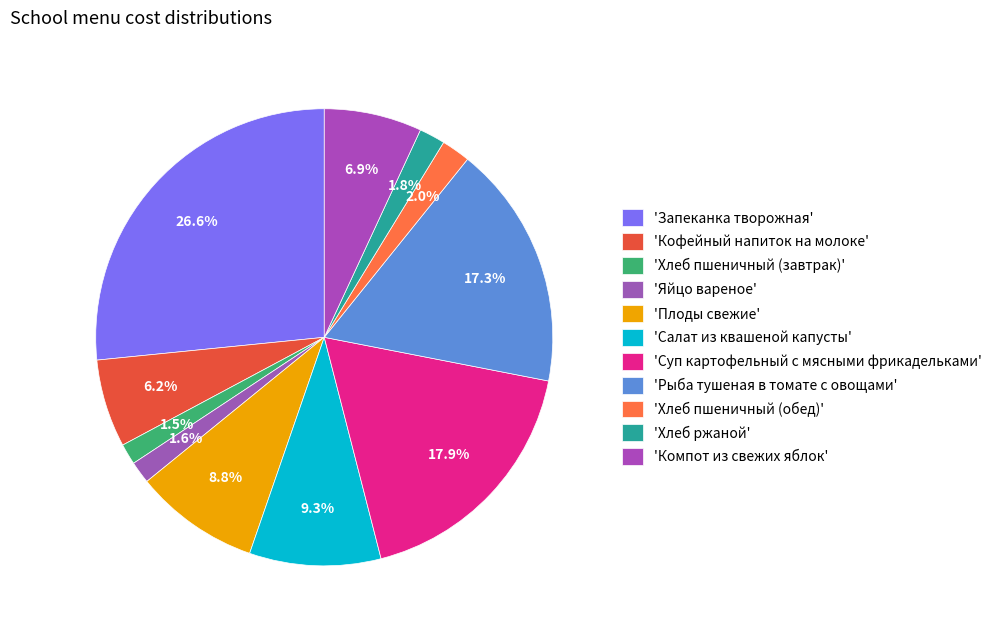

How many segments does this pie chart have?

11